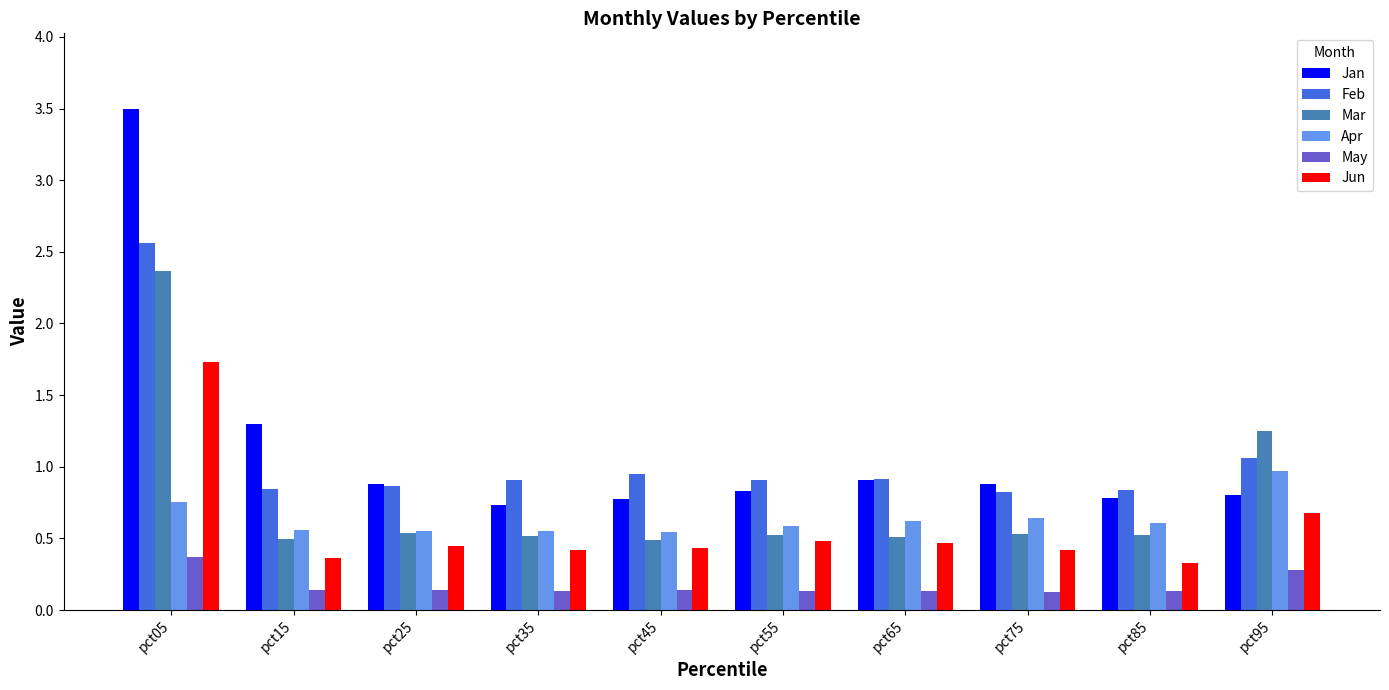

What is the difference between the maximum and minimum values in the May series?

0.2